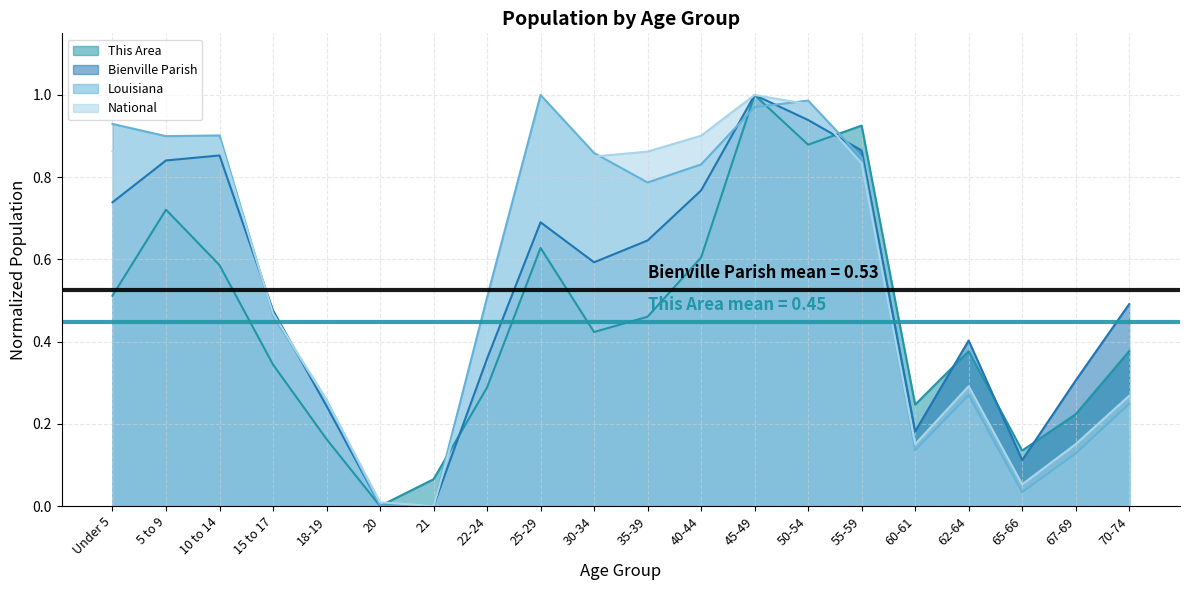

Reading left to right, extract all data points from this chart.

This Area: Under 5=0.5	5 to 9=0.7	10 to 14=0.6	15 to 17=0.3	18-19=0.2	20=0.0	21=0.1	22-24=0.3	25-29=0.6	30-34=0.4	35-39=0.5	40-44=0.6	45-49=1.0	50-54=0.9	55-59=0.9	60-61=0.2	62-64=0.4	65-66=0.1	67-69=0.2	70-74=0.4
Bienville Parish: Under 5=0.7	5 to 9=0.8	10 to 14=0.9	15 to 17=0.5	18-19=0.2	20=0.0	21=0.0	22-24=0.4	25-29=0.7	30-34=0.6	35-39=0.6	40-44=0.8	45-49=1.0	50-54=0.9	55-59=0.9	60-61=0.2	62-64=0.4	65-66=0.1	67-69=0.3	70-74=0.5
Louisiana: Under 5=0.9	5 to 9=0.9	10 to 14=0.9	15 to 17=0.5	18-19=0.3	20=0.0	21=0.0	22-24=0.5	25-29=1.0	30-34=0.9	35-39=0.8	40-44=0.8	45-49=1.0	50-54=1.0	55-59=0.8	60-61=0.1	62-64=0.3	65-66=0.0	67-69=0.1	70-74=0.2
National: Under 5=0.9	5 to 9=0.9	10 to 14=0.9	15 to 17=0.5	18-19=0.3	20=0.0	21=0.0	22-24=0.5	25-29=0.9	30-34=0.9	35-39=0.9	40-44=0.9	45-49=1.0	50-54=1.0	55-59=0.8	60-61=0.2	62-64=0.3	65-66=0.1	67-69=0.2	70-74=0.3